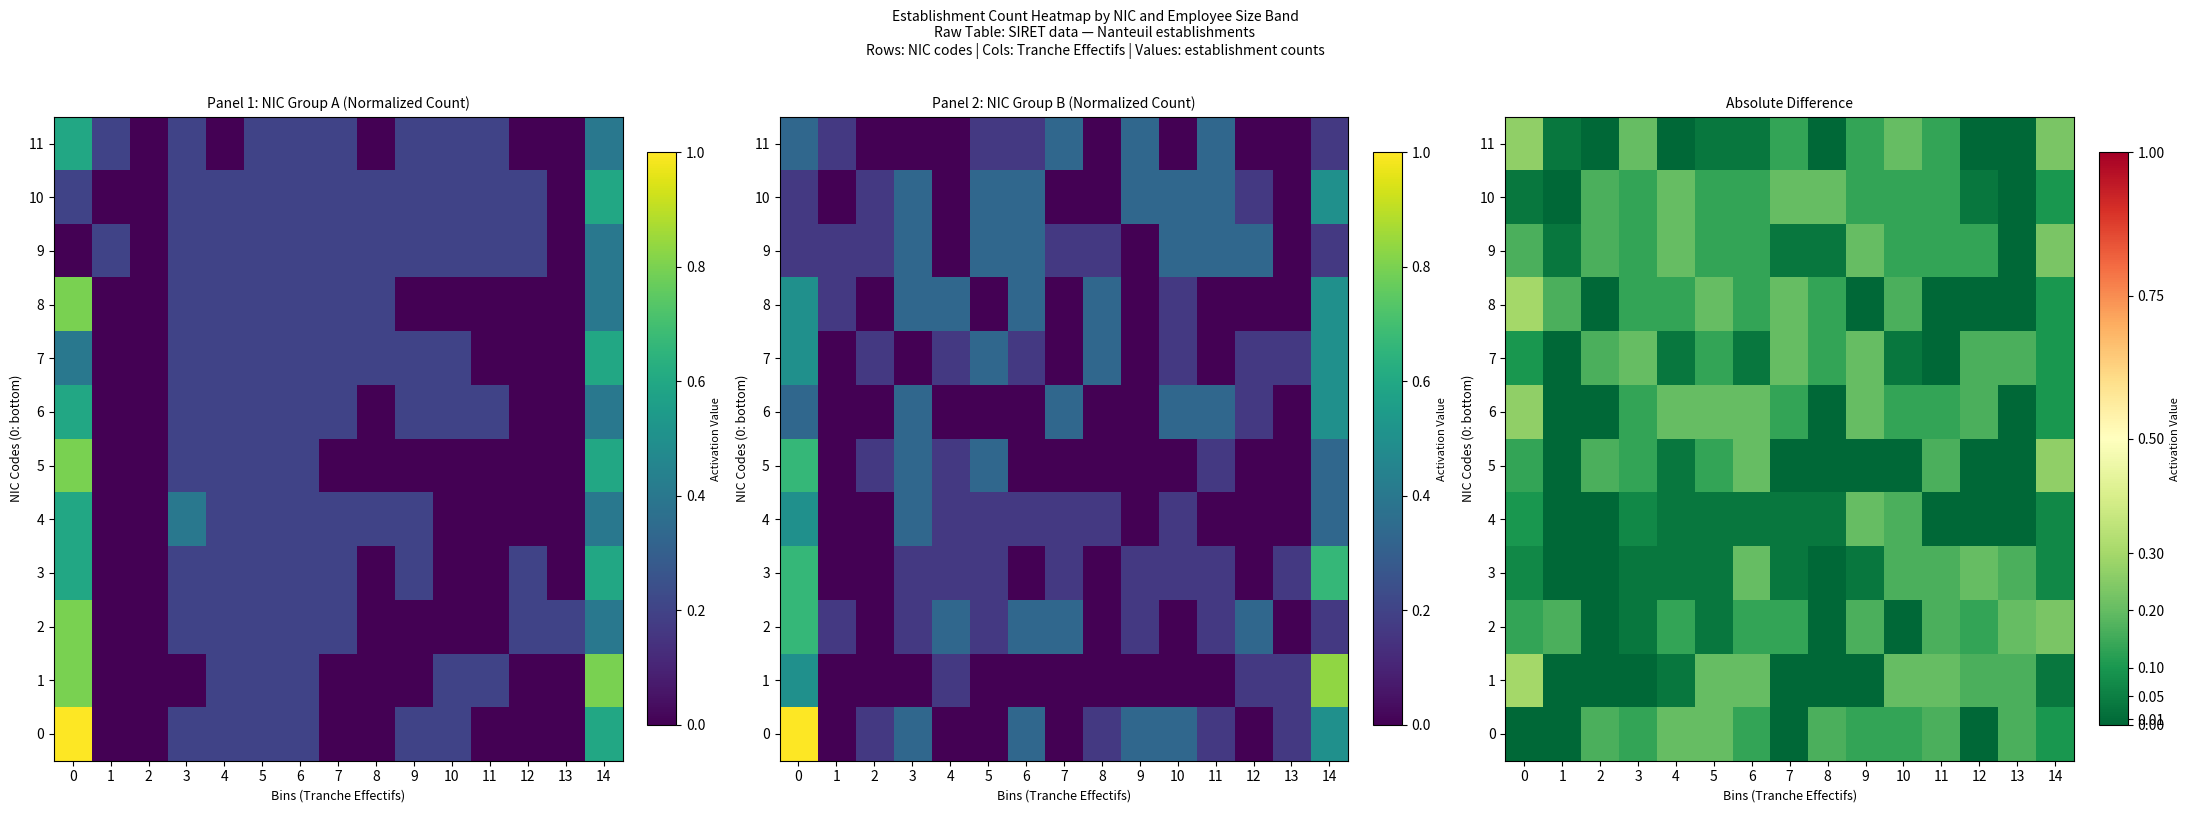

True or false: 7 has a value of 0.0 at 11.

True